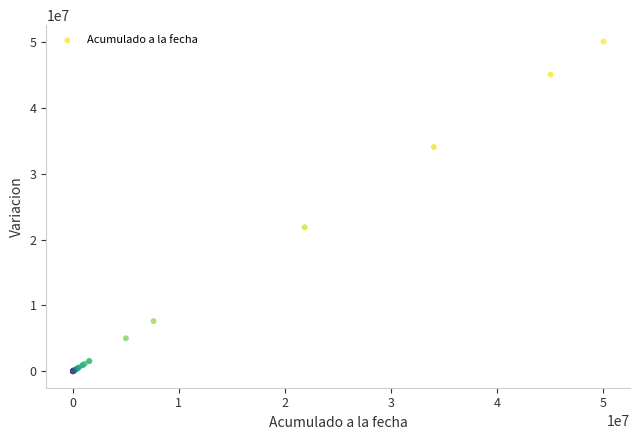

What Y value in the scatter plot is closest to 25024856?

21858441.9